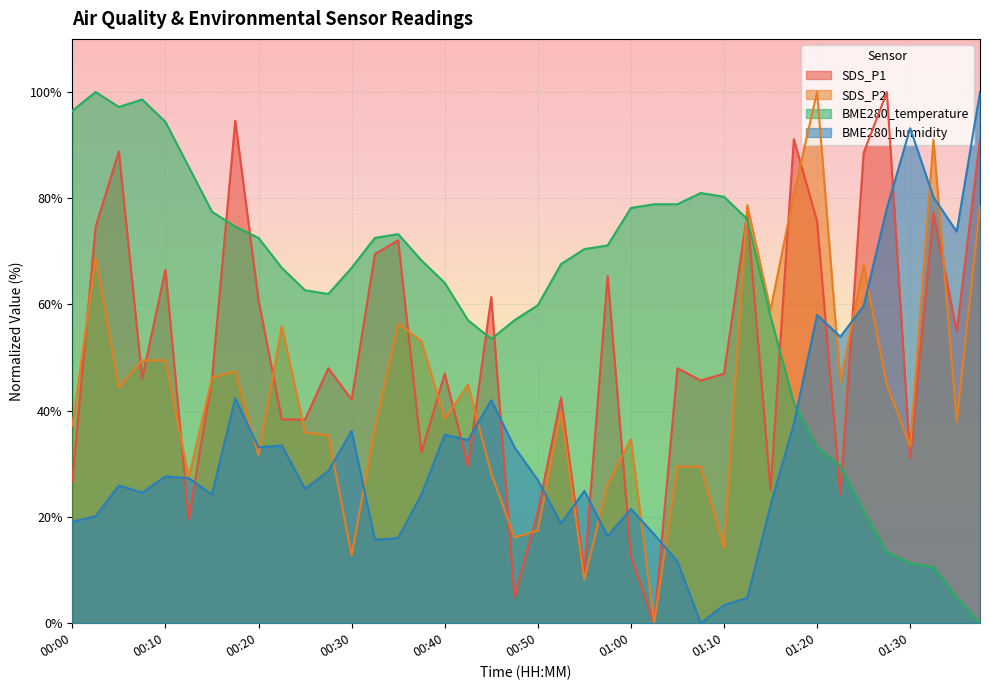

What is the label of the 17th point from the right?

00:57